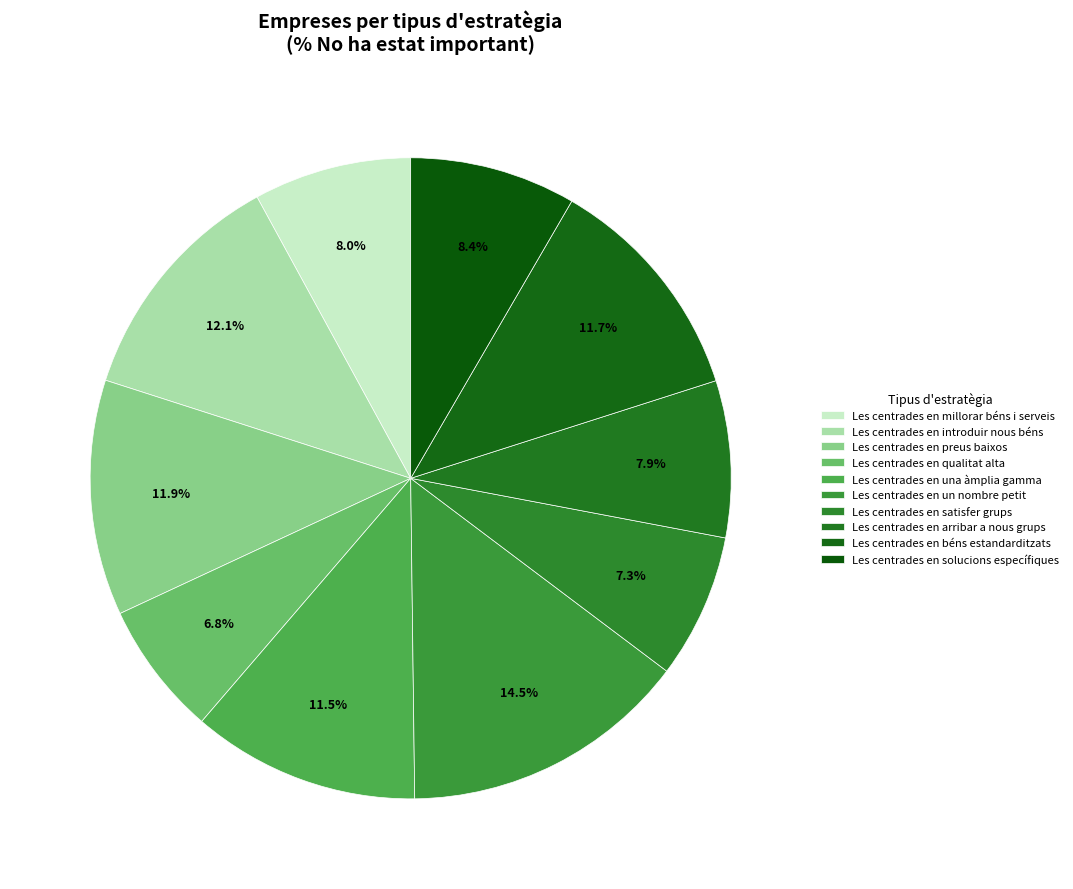

The Les centrades en introduir nous béns slice represents 7% of the pie. True or false?

False